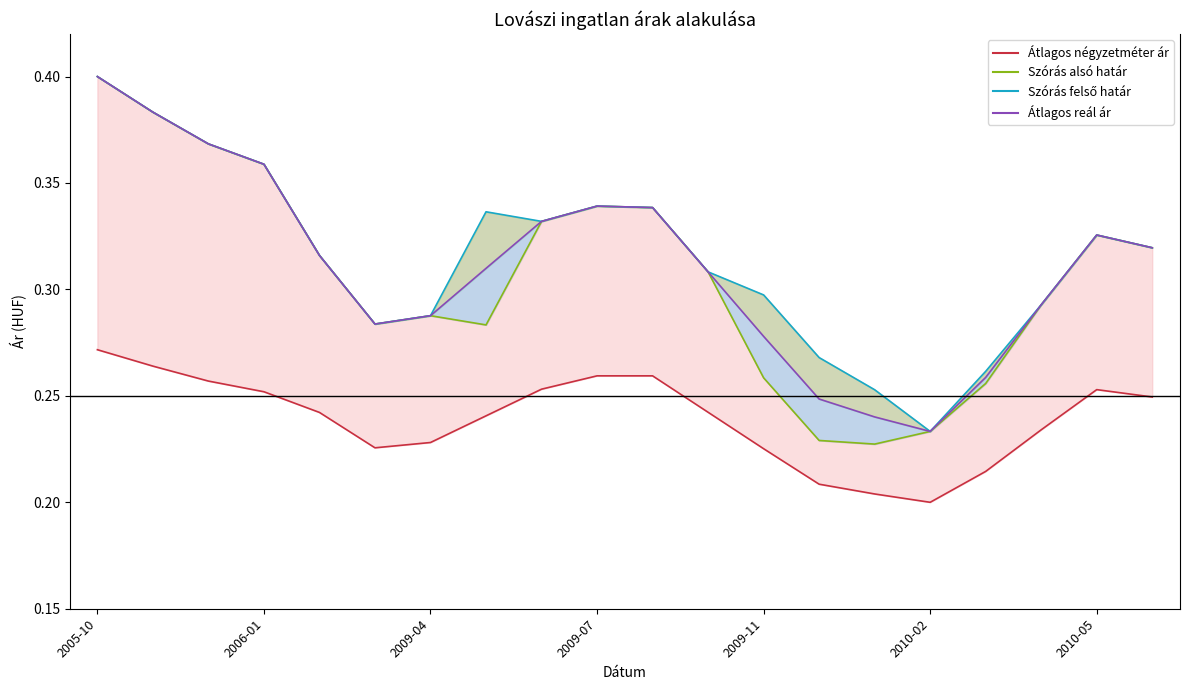

True or false: Atlagos real ar and Szoras also hatar cross at least once.

False